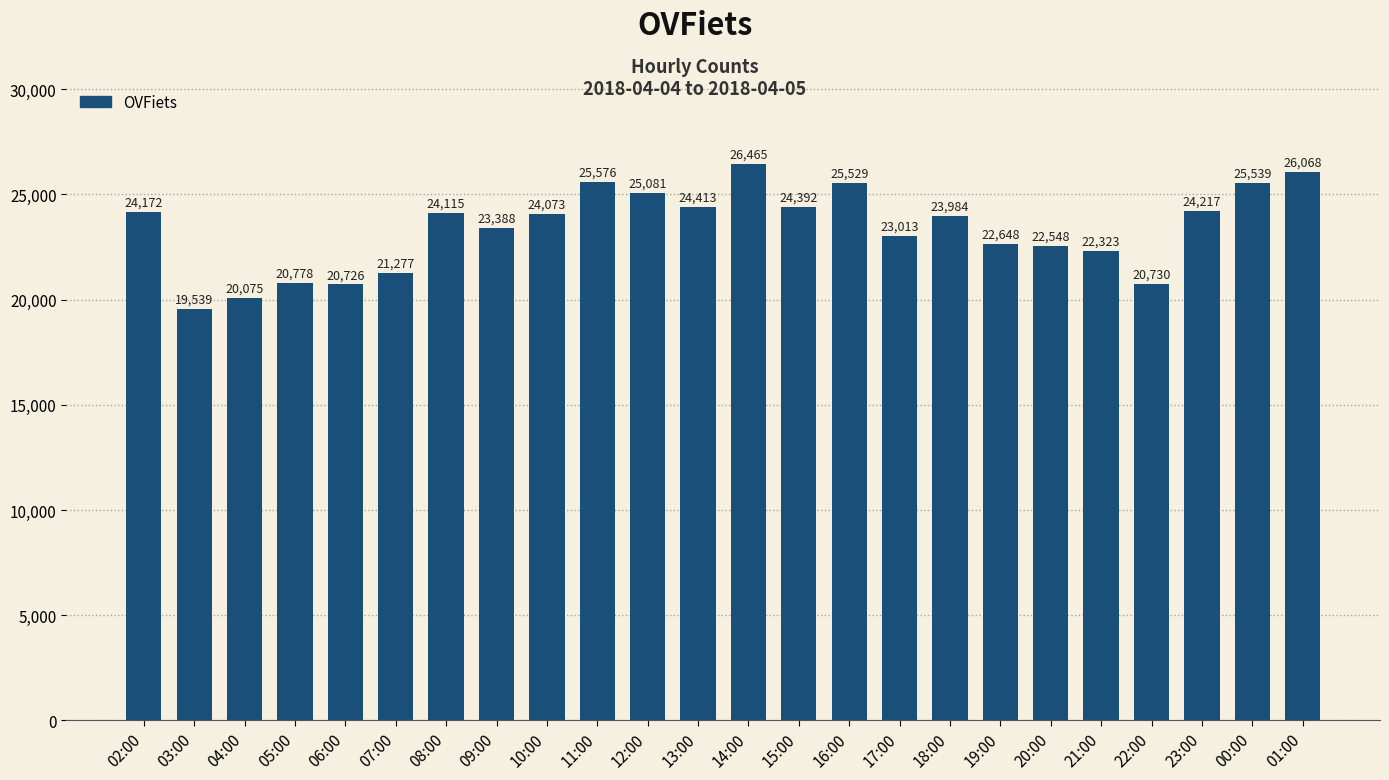

What is the difference between the maximum and second lowest values?

6390